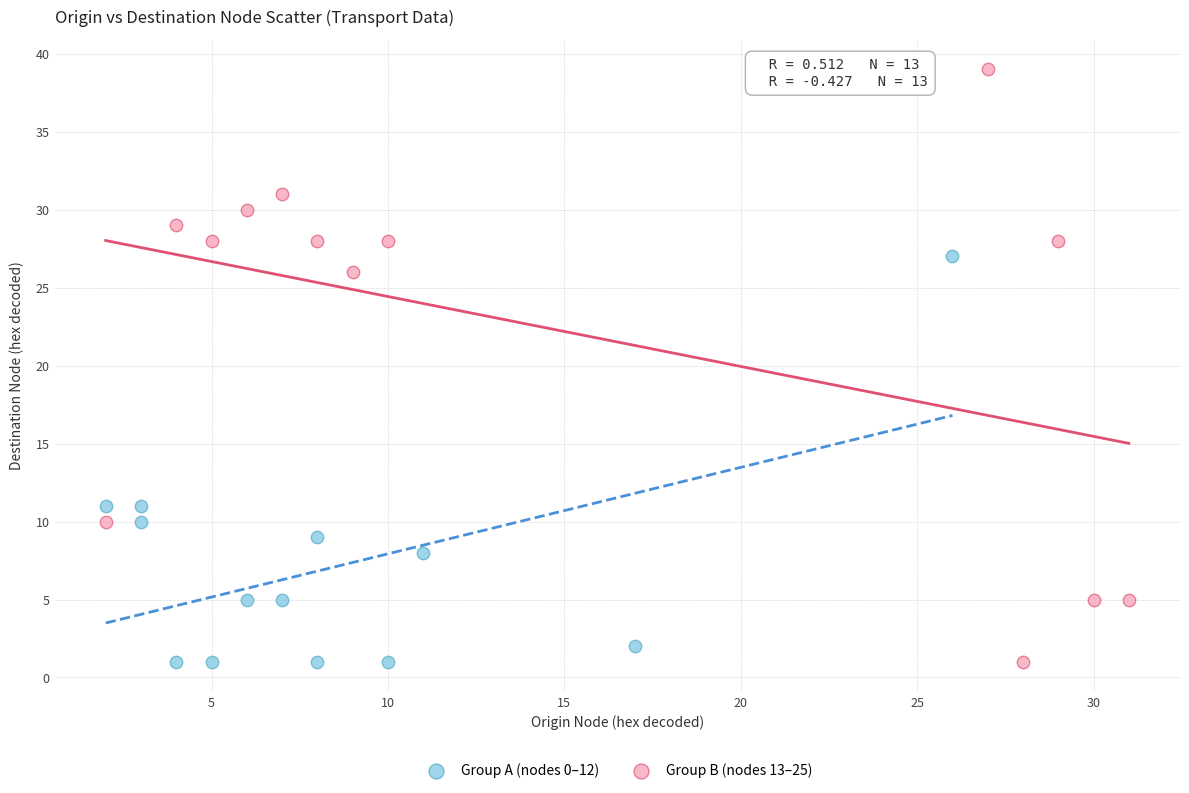

Which series contains the highest Y value?

Group B (nodes 13–25)